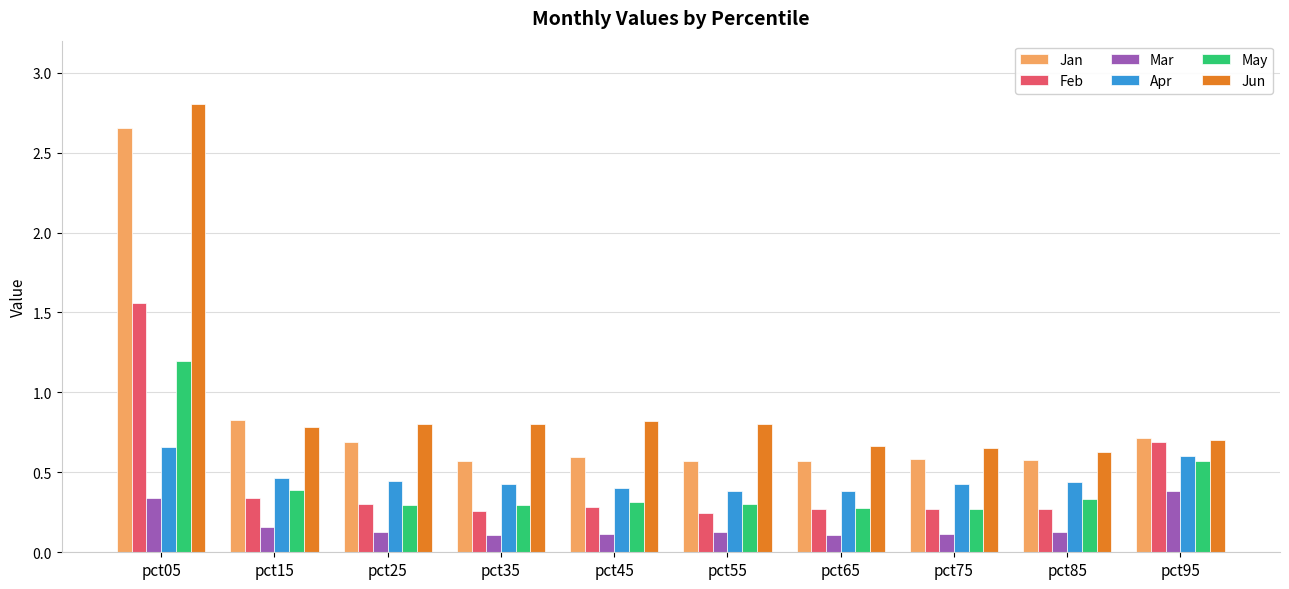

Which series has the widest spread of values?

Jun